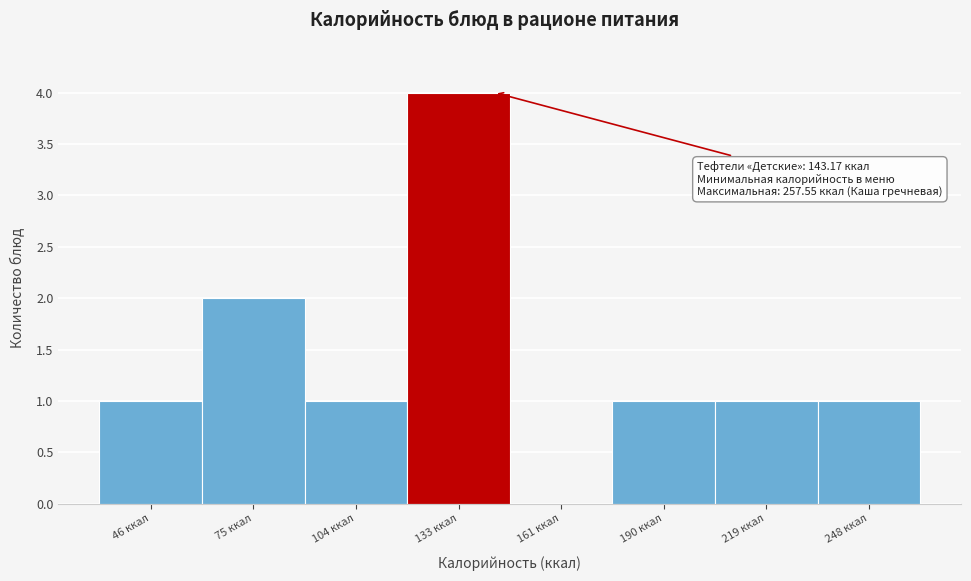

Over which range of the x-axis is the bar tallest?

120 to 150